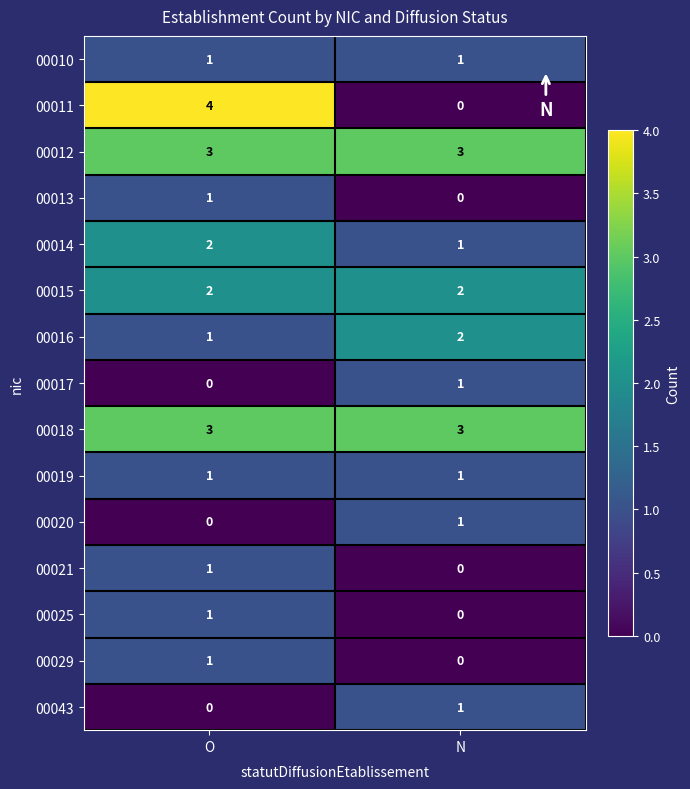

Reading left to right, transcribe all the data shown in this chart.

00010: O=1	N=1
00011: O=4	N=0
00012: O=3	N=3
00013: O=1	N=0
00014: O=2	N=1
00015: O=2	N=2
00016: O=1	N=2
00017: O=0	N=1
00018: O=3	N=3
00019: O=1	N=1
00020: O=0	N=1
00021: O=1	N=0
00025: O=1	N=0
00029: O=1	N=0
00043: O=0	N=1